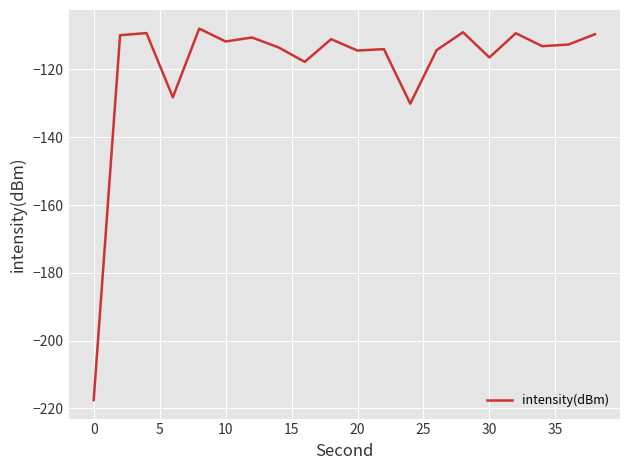

What is the difference between the maximum and minimum values?

109.6